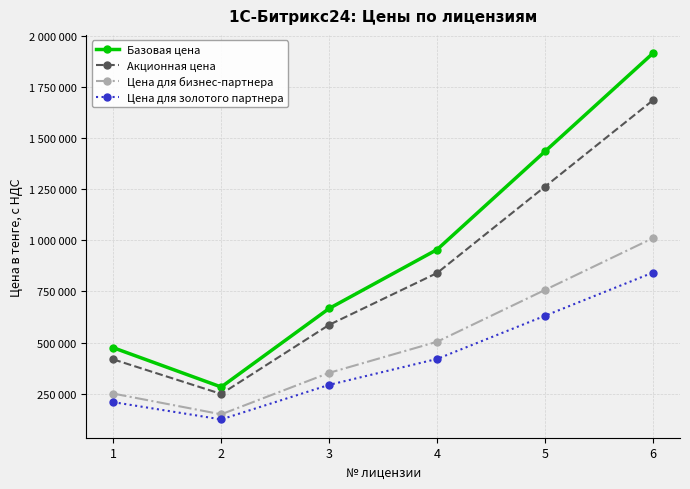

What is the value of the Цена для золотого партнера point at the 3rd from the left?

293480